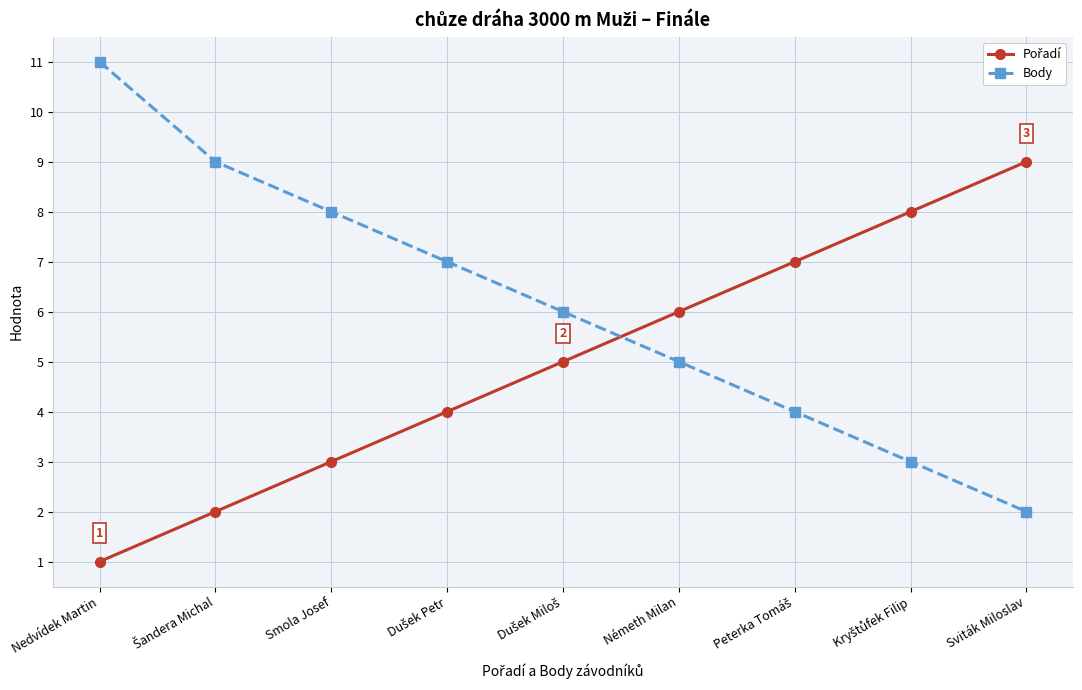

What position from the left is Nedvídek Martin?

1